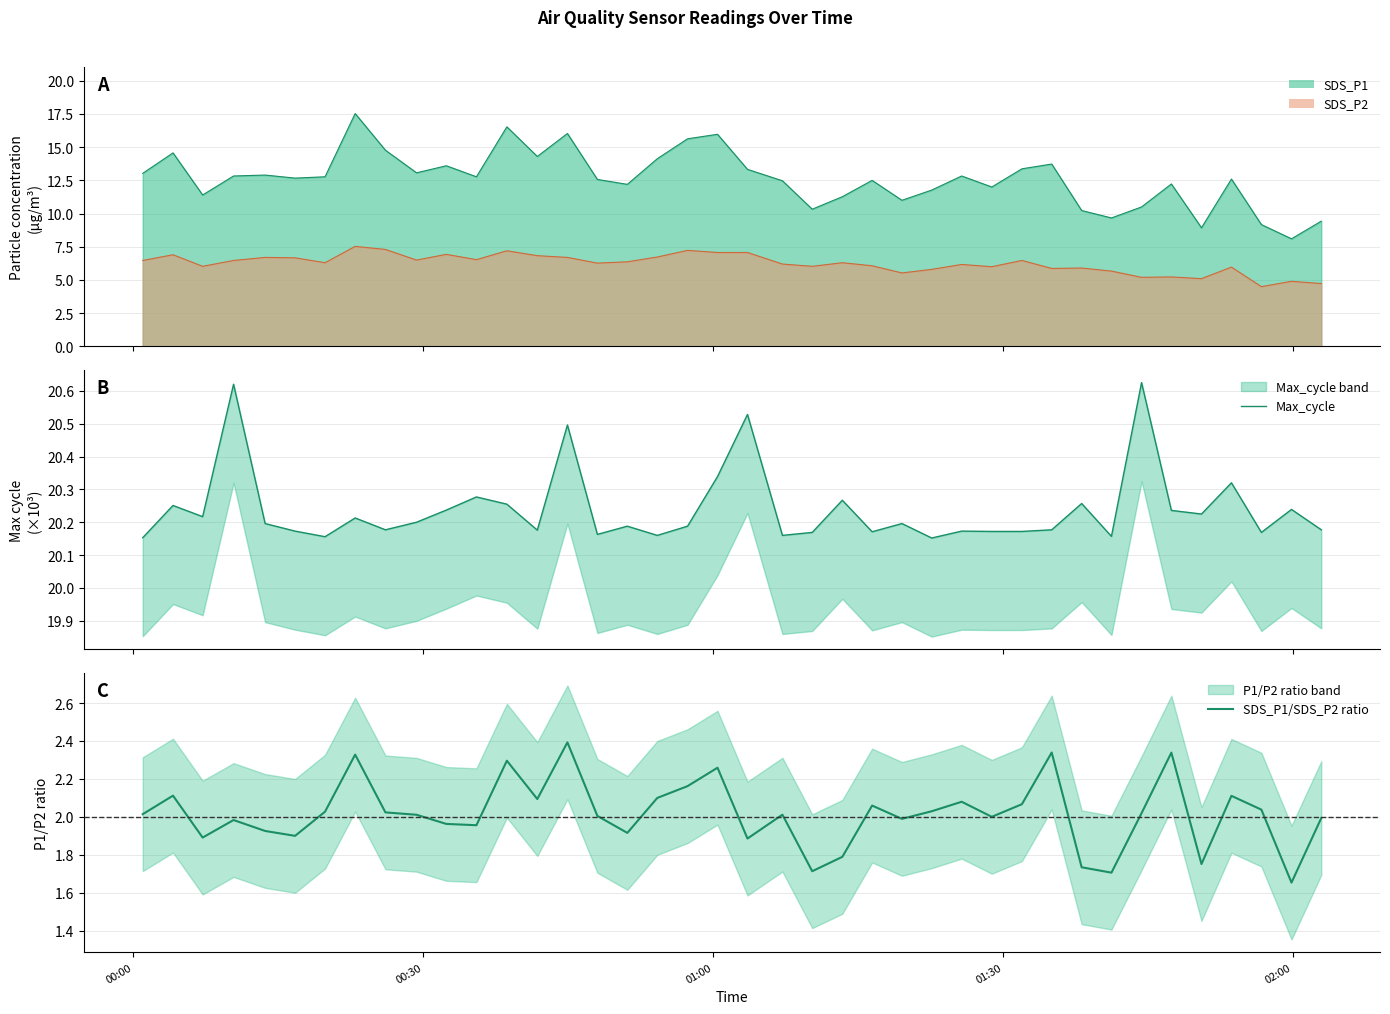

What is the minimum value for SDS_P1?

8.1